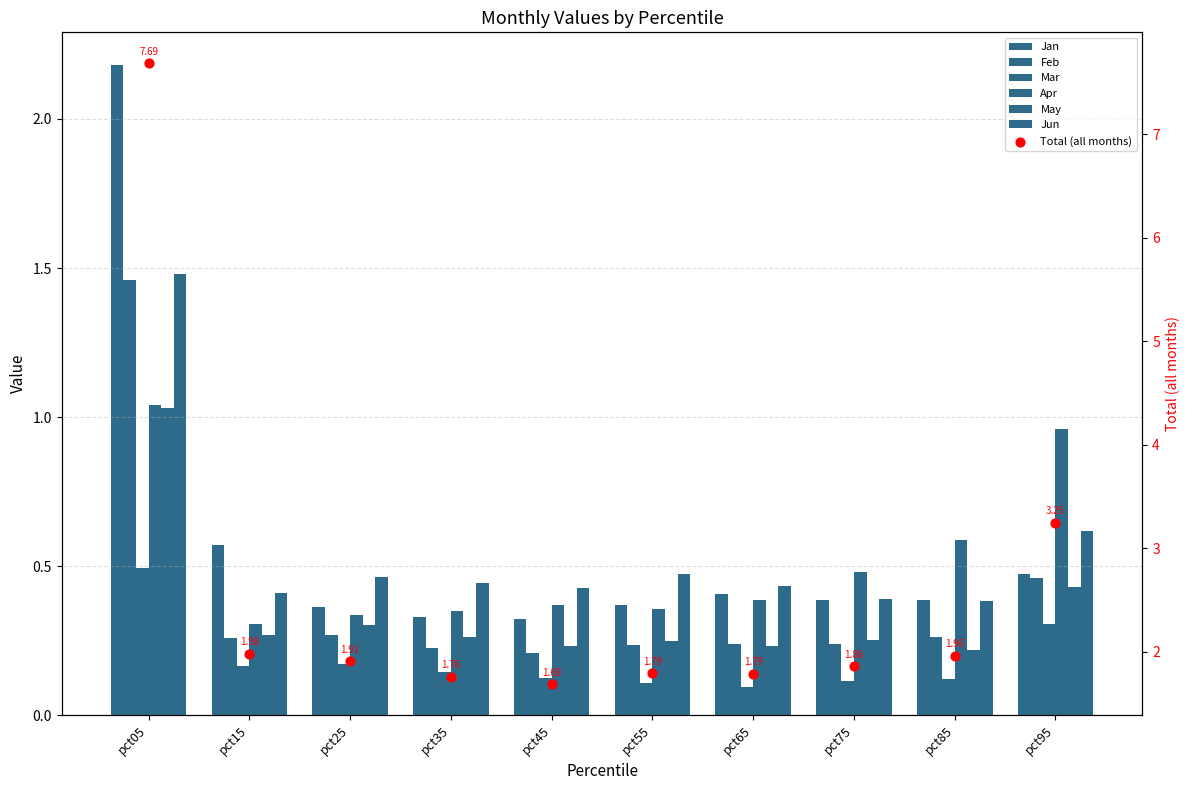

At how many categories does at least one series exceed 0?

10